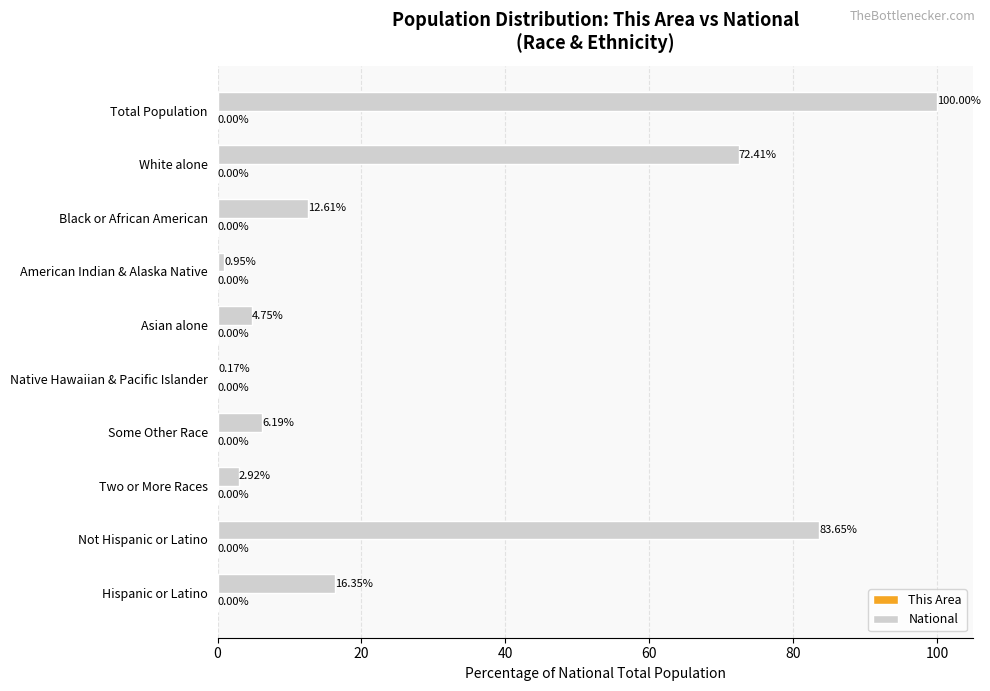

Which series has the largest total across all categories?

National